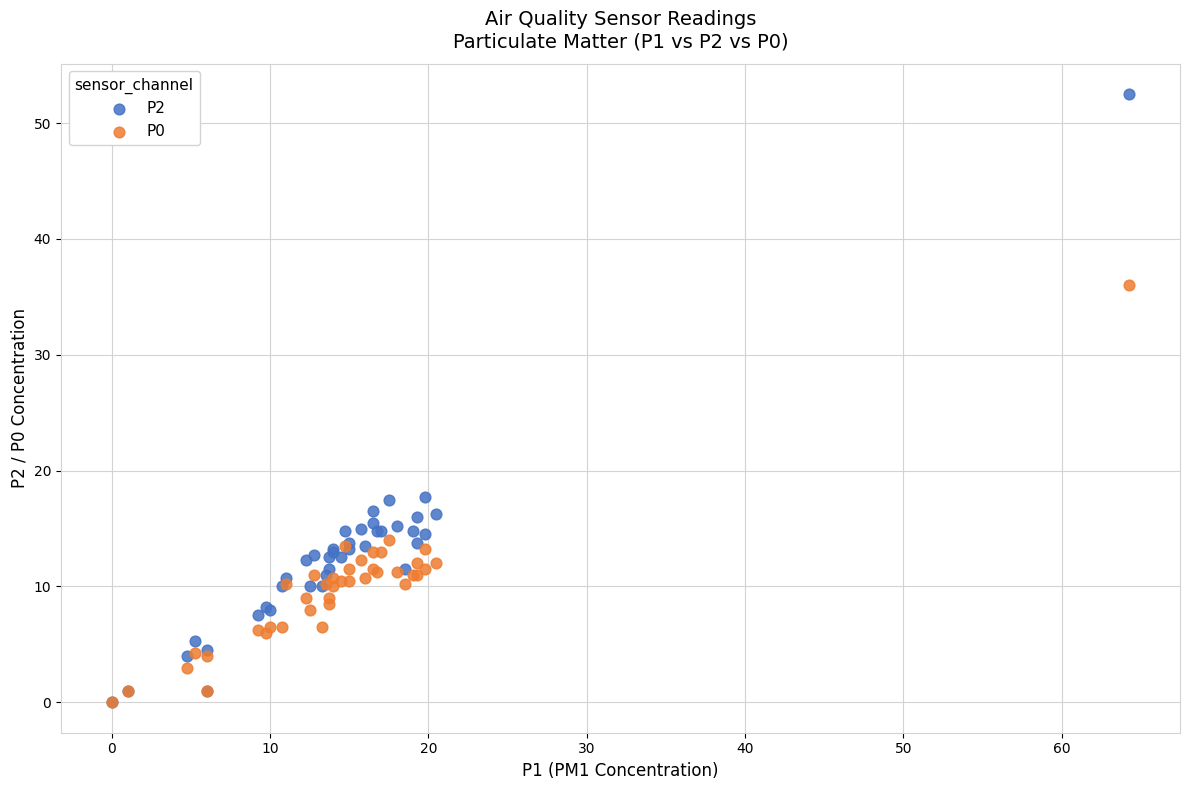

Which series contains the highest Y value?

P2